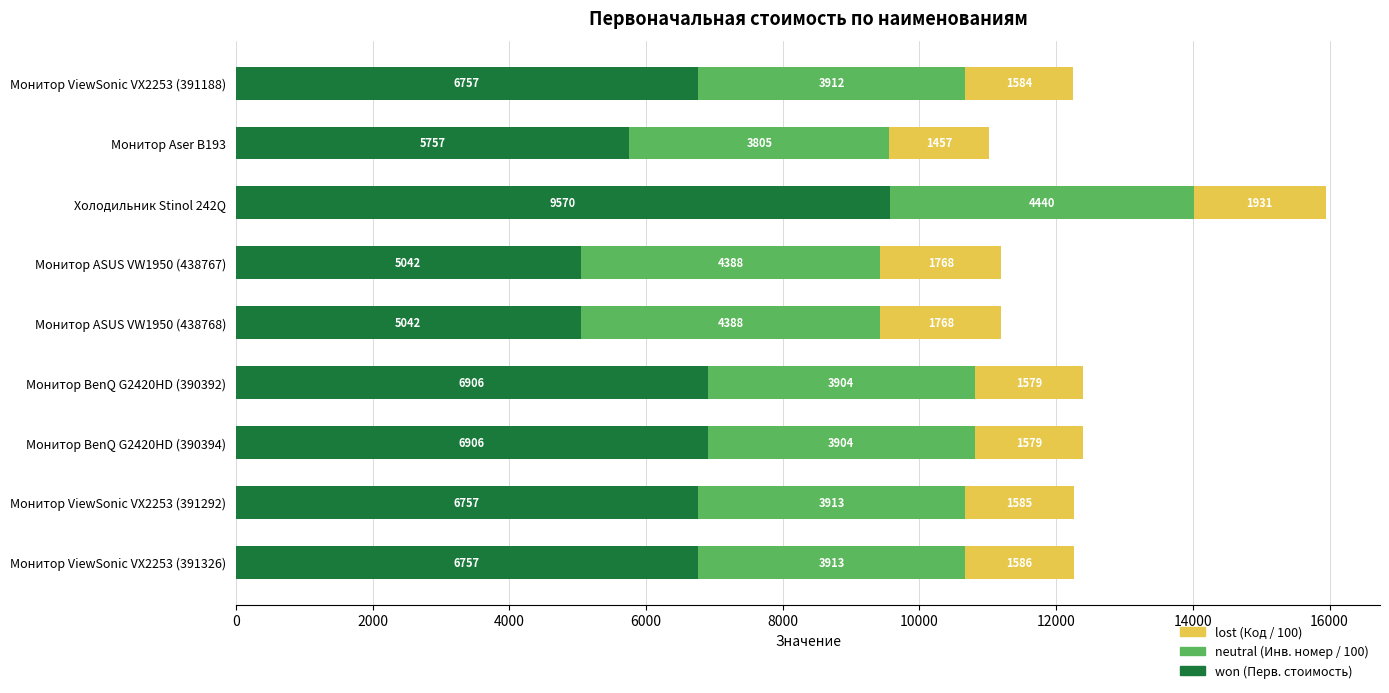

At which category is the sum across all series the highest?

Холодильник Stinol 242Q